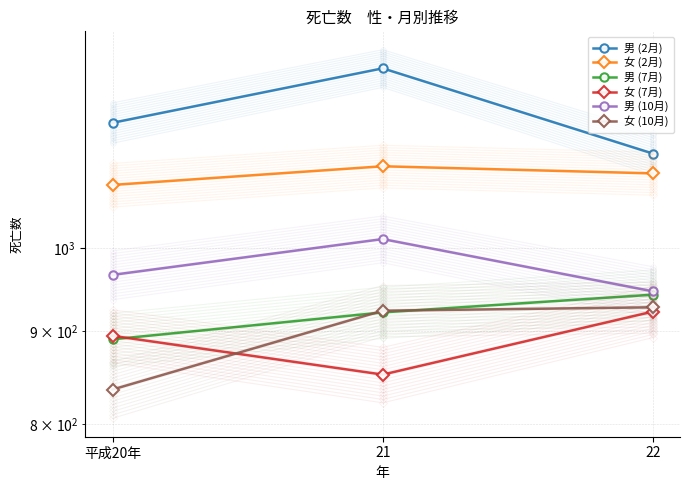

Reading right to left, what are all the values shown in this chart?

男 (2月): 22=1128	21=1257	平成20年=1173
女 (2月): 22=1100	21=1110	平成20年=1084
男 (7月): 22=943	21=922	平成20年=891
女 (7月): 22=923	21=852	平成20年=895
男 (10月): 22=947	21=1012	平成20年=967
女 (10月): 22=928	21=924	平成20年=836